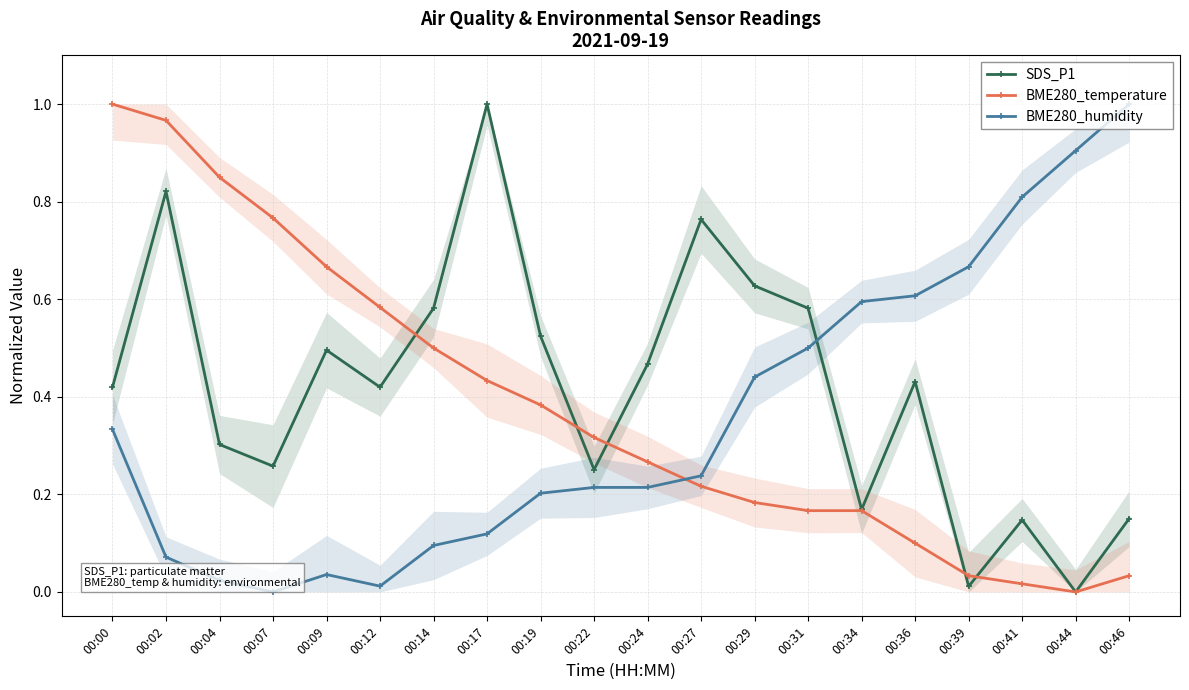

Rank the series by their maximum value, from highest to lowest.

SDS_P1, BME280_temperature, BME280_humidity